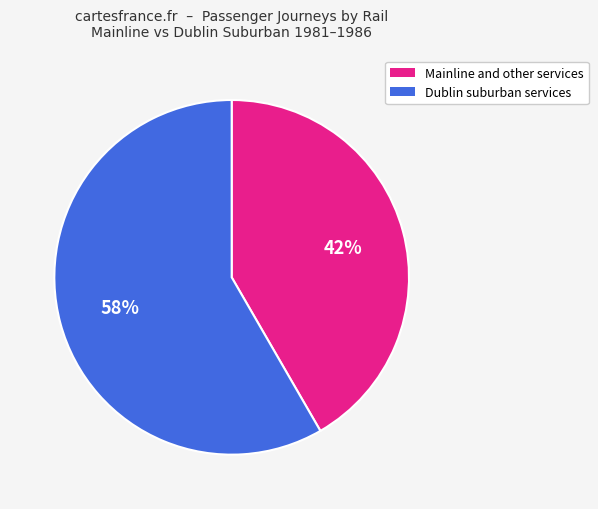

Approximately how many times larger is the value at Mainline and other services compared to Dublin suburban services?

0.7